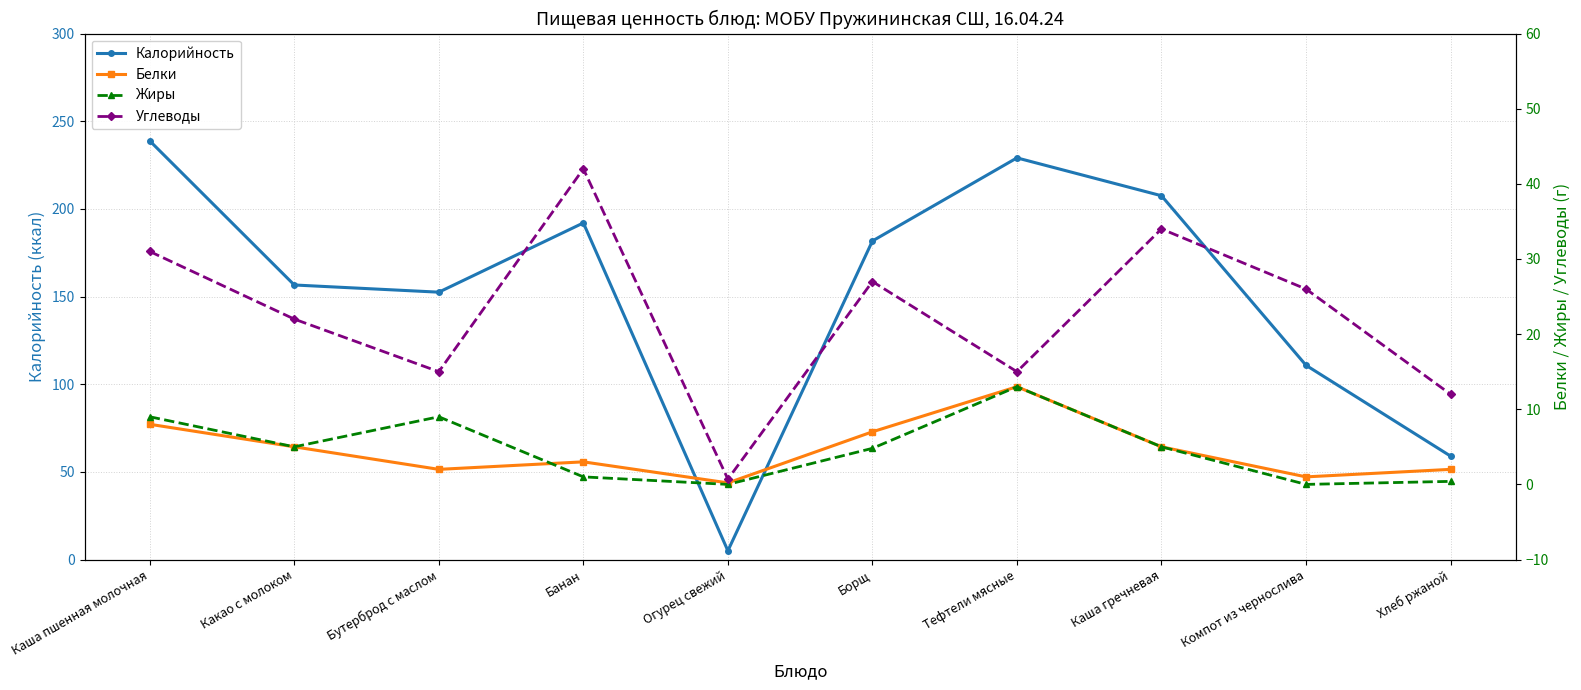

Reading left to right, extract all data points from this chart.

Калорийность: 238.8	156.6	152.5	192.0	5.0	181.7	229.1	207.5	110.8	59.0
Белки: 8.0	5.0	2.0	3.0	0.2	7.0	13.0	5.0	1.0	2.0
Жиры: 9.0	5.0	9.0	1.0	0.0	4.8	13.0	5.0	0.0	0.4
Углеводы: 31.0	22.0	15.0	42.0	0.7	27.0	15.0	34.0	26.0	12.0